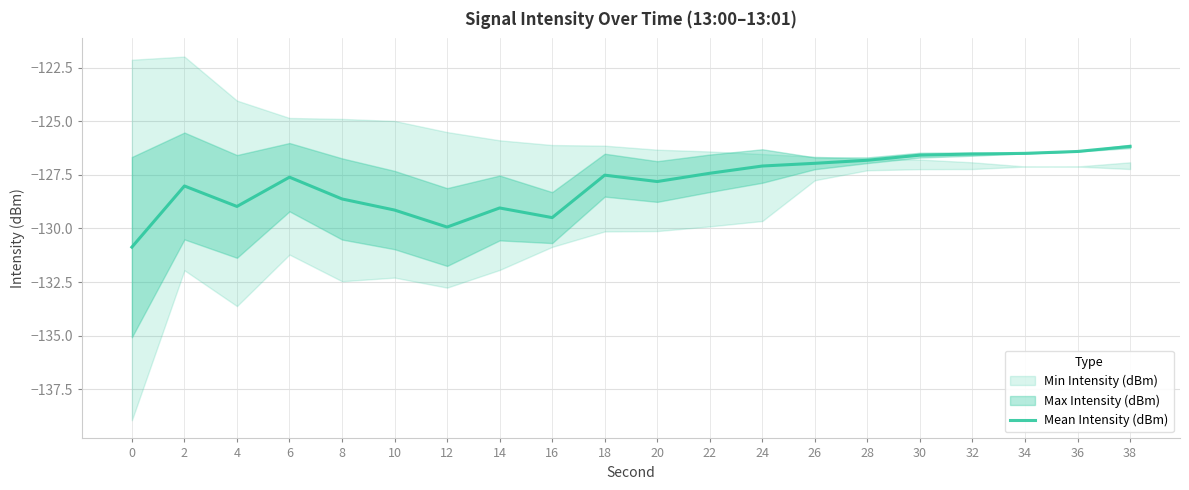

What is the lowest value of the Mean Intensity (dBm) series?

-130.9